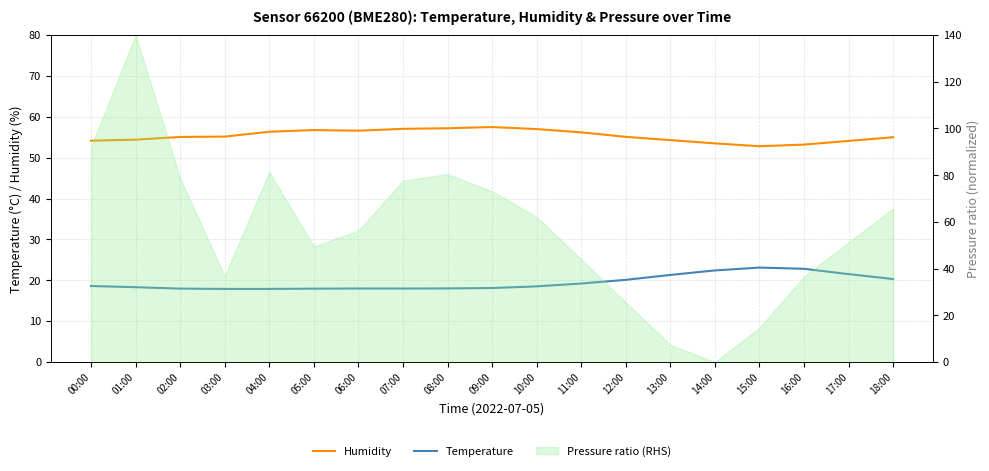

How many data points does each series have?

19